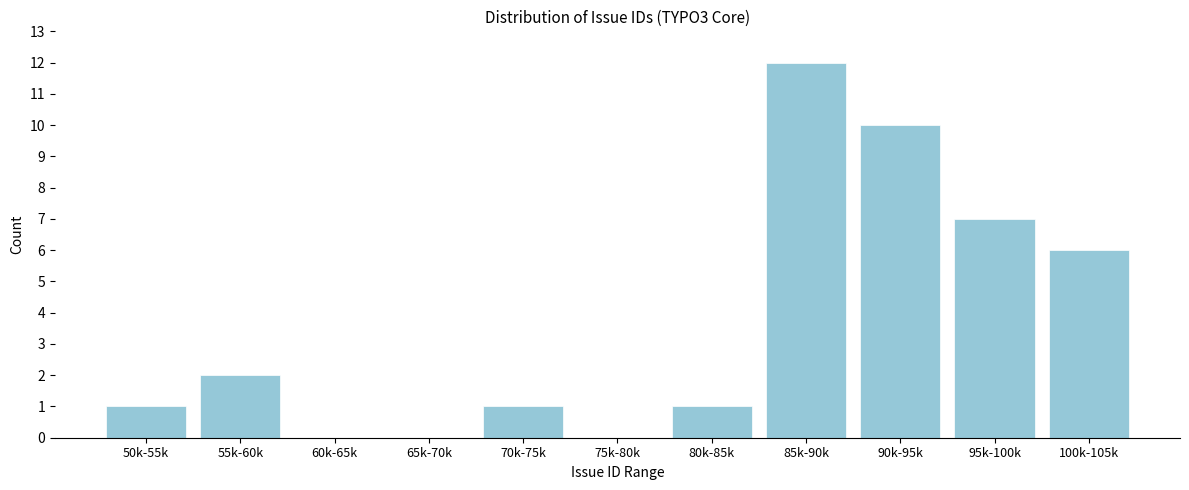

Reading left to right, extract all data points from this chart.

50k-55k=1	55k-60k=2	60k-65k=0	65k-70k=0	70k-75k=1	75k-80k=0	80k-85k=1	85k-90k=12	90k-95k=10	95k-100k=7	100k-105k=6